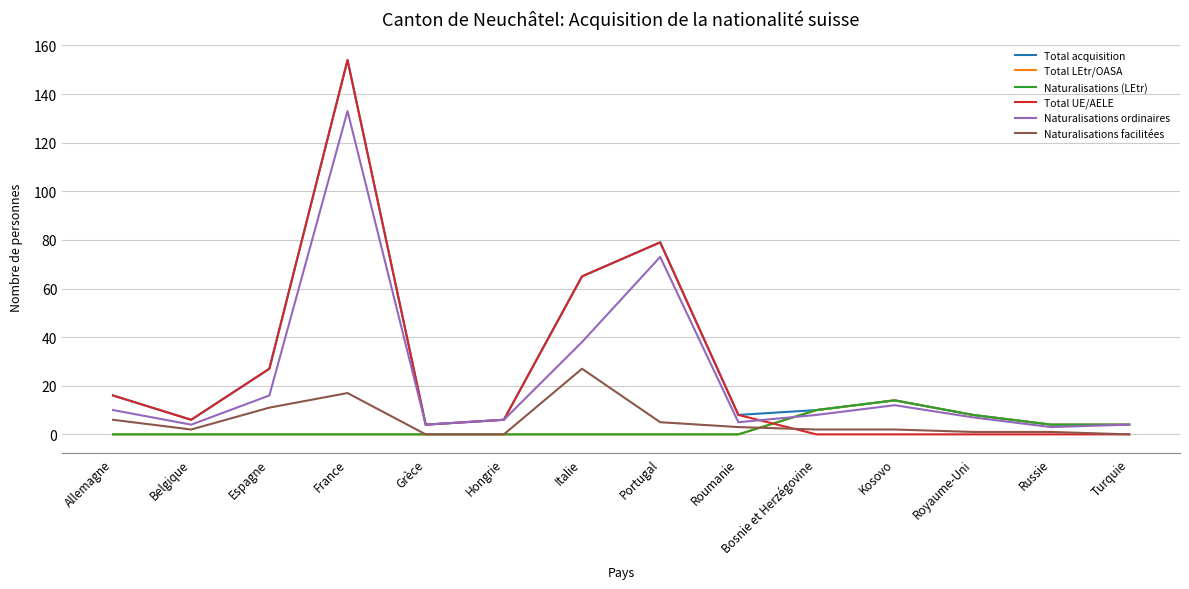

Reading right to left, what are all the values shown in this chart?

Total acquisition: Turquie=4	Russie=4	Royaume-Uni=8	Kosovo=14	Bosnie et Herzégovine=10	Roumanie=8	Portugal=79	Italie=65	Hongrie=6	Grèce=4	France=154	Espagne=27	Belgique=6	Allemagne=16
Total LEtr/OASA: Turquie=4	Russie=4	Royaume-Uni=8	Kosovo=14	Bosnie et Herzégovine=10	Roumanie=0	Portugal=0	Italie=0	Hongrie=0	Grèce=0	France=0	Espagne=0	Belgique=0	Allemagne=0
Naturalisations (LEtr): Turquie=4	Russie=4	Royaume-Uni=8	Kosovo=14	Bosnie et Herzégovine=10	Roumanie=0	Portugal=0	Italie=0	Hongrie=0	Grèce=0	France=0	Espagne=0	Belgique=0	Allemagne=0
Total UE/AELE: Turquie=0	Russie=0	Royaume-Uni=0	Kosovo=0	Bosnie et Herzégovine=0	Roumanie=8	Portugal=79	Italie=65	Hongrie=6	Grèce=4	France=154	Espagne=27	Belgique=6	Allemagne=16
Naturalisations ordinaires: Turquie=4	Russie=3	Royaume-Uni=7	Kosovo=12	Bosnie et Herzégovine=8	Roumanie=5	Portugal=73	Italie=38	Hongrie=6	Grèce=4	France=133	Espagne=16	Belgique=4	Allemagne=10
Naturalisations facilitées: Turquie=0	Russie=1	Royaume-Uni=1	Kosovo=2	Bosnie et Herzégovine=2	Roumanie=3	Portugal=5	Italie=27	Hongrie=0	Grèce=0	France=17	Espagne=11	Belgique=2	Allemagne=6